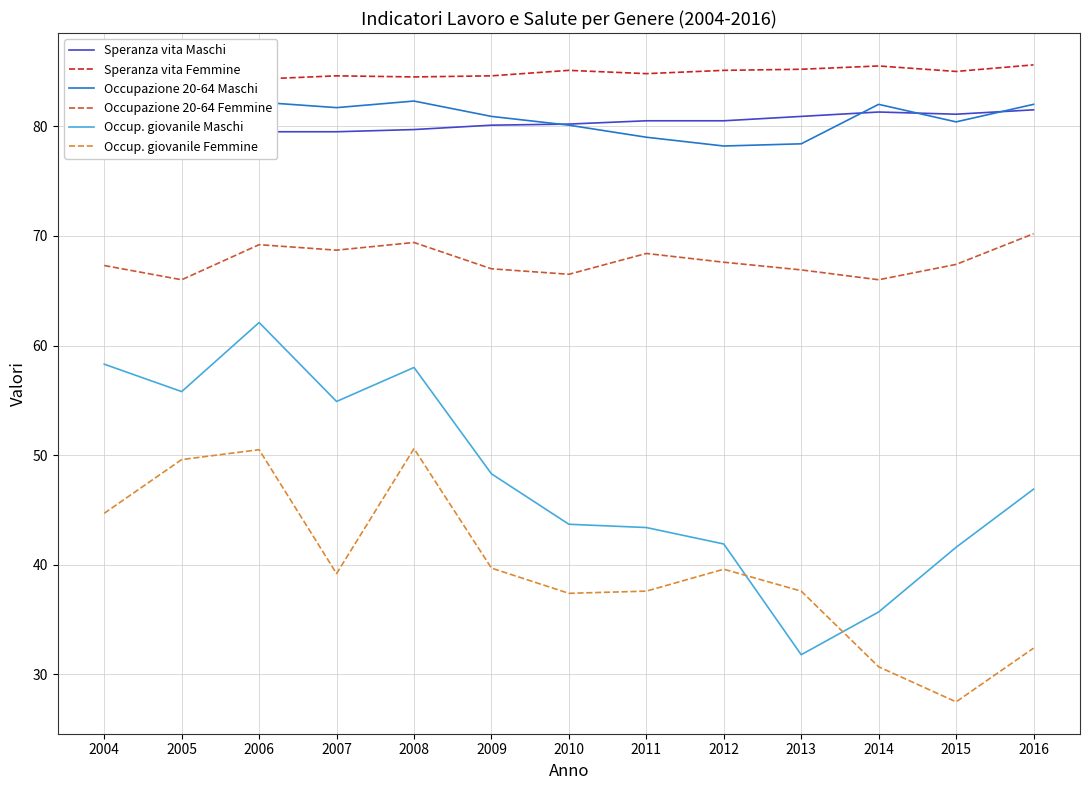

At 2010, list the series in order from largest to smallest.

Speranza vita Femmine, Speranza vita Maschi, Occupazione 20-64 Maschi, Occupazione 20-64 Femmine, Occup. giovanile Maschi, Occup. giovanile Femmine